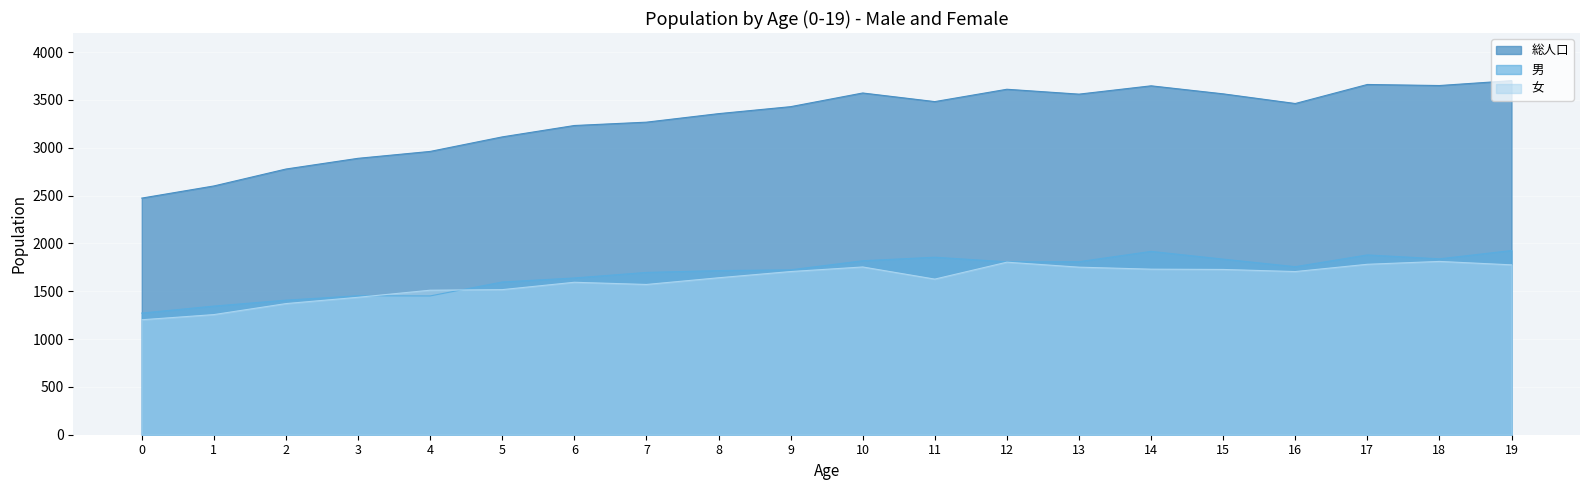

The value of 男 at 18 is 1839. True or false?

True